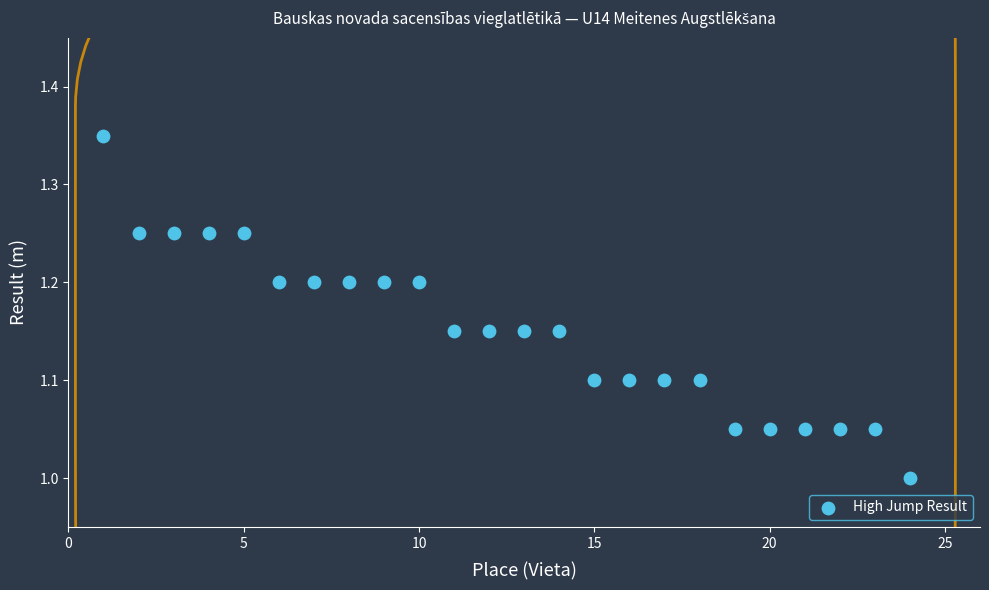

What is the range of X values (max minus min)?

23.0